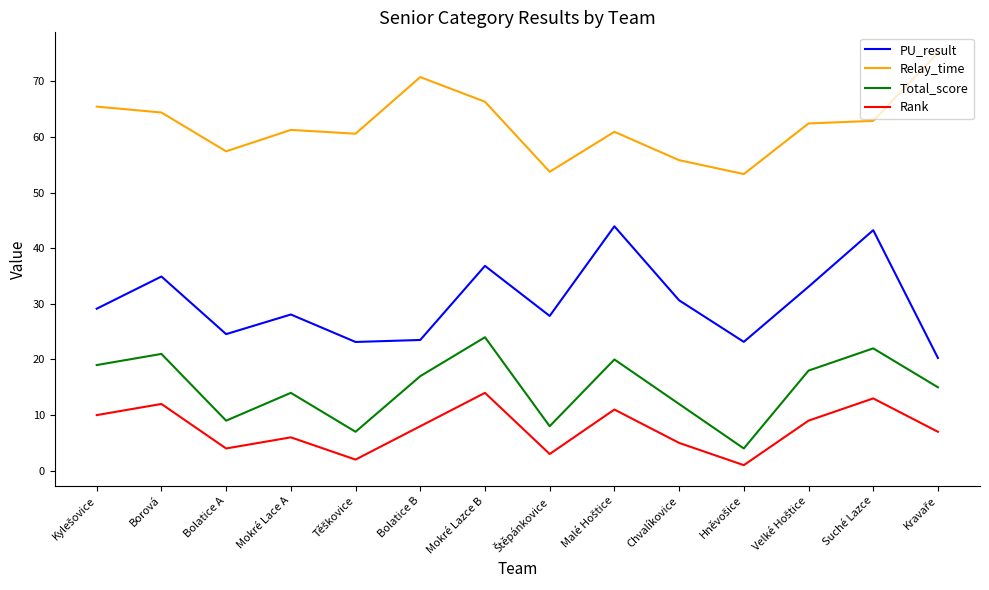

Rank the series by their maximum value, from lowest to highest.

Rank, Total_score, PU_result, Relay_time